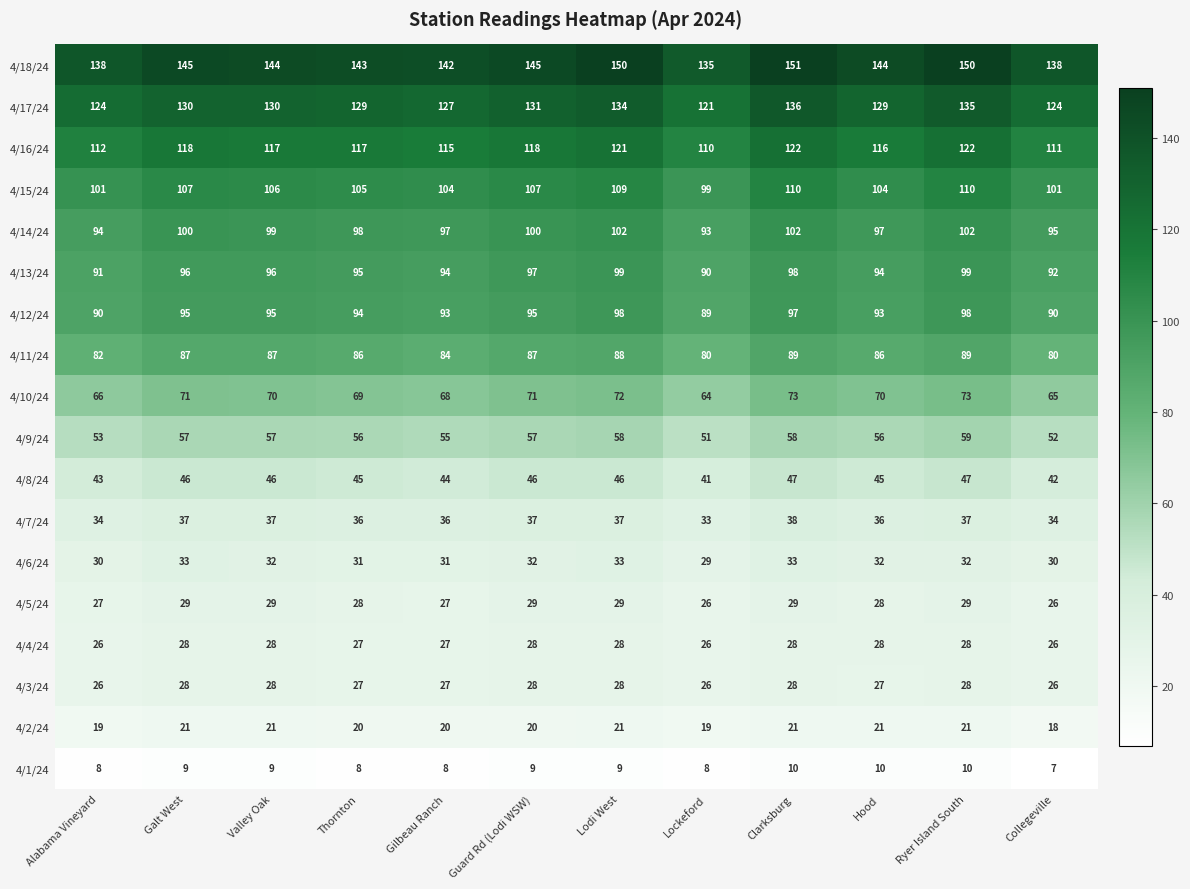

What is the difference between the 4/16/24 values at Collegeville and Clarksburg?

11